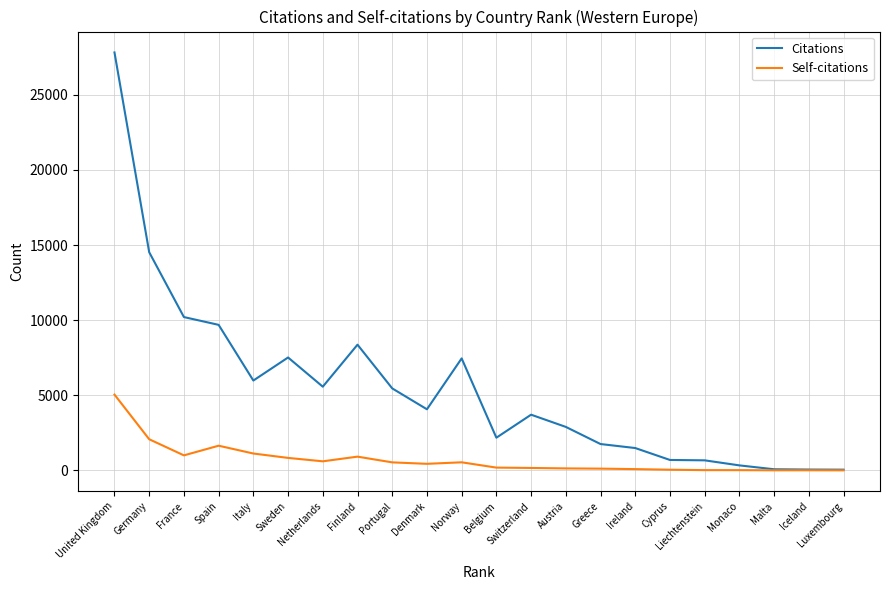

What position from the right is Spain?

19